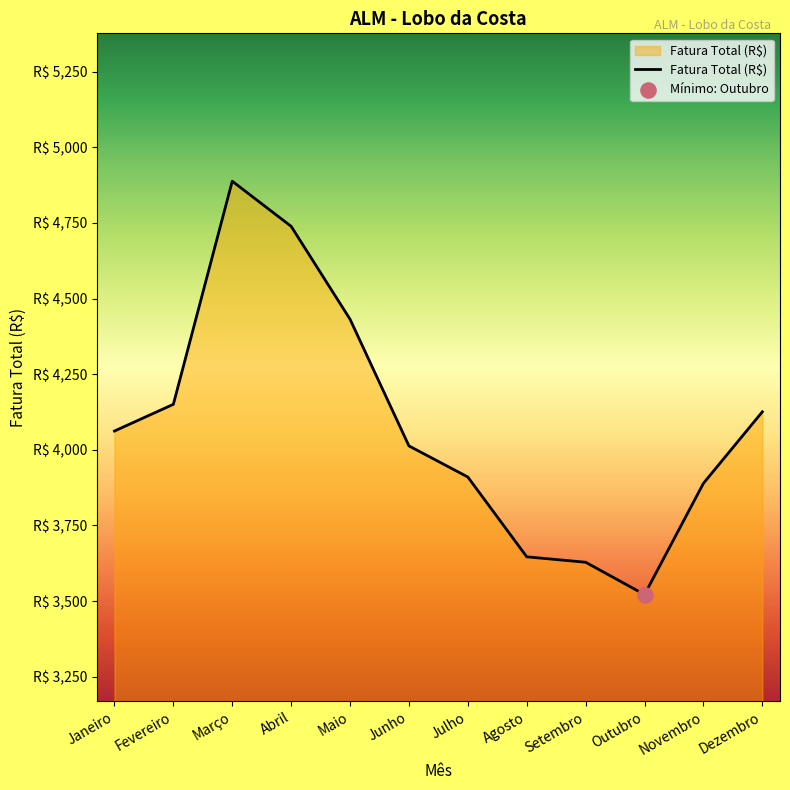

Which has a higher value, Dezembro or Agosto?

Dezembro